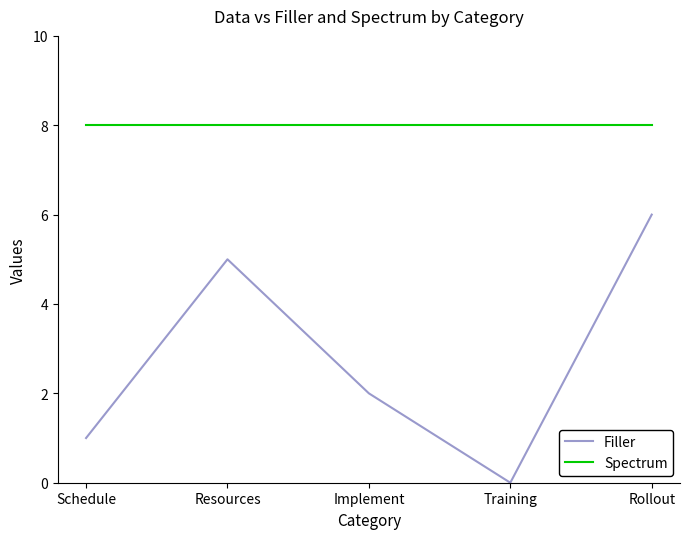

Between Resources and Training, which series saw the biggest shift?

Filler